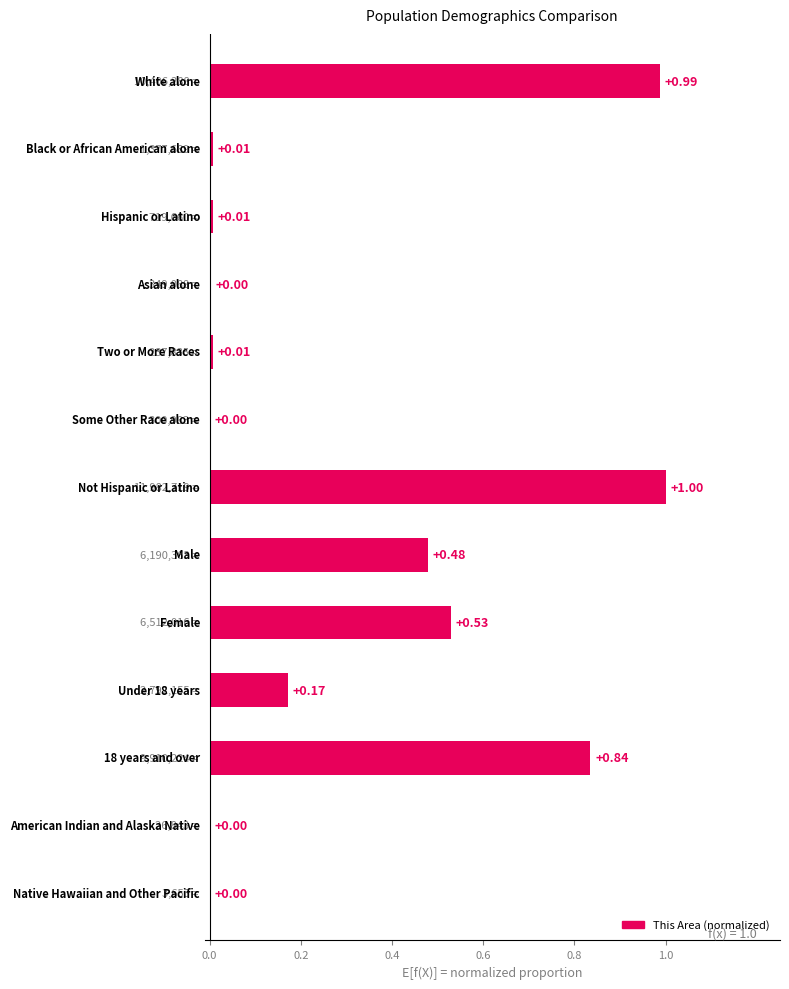

Are the bars horizontal?

Yes